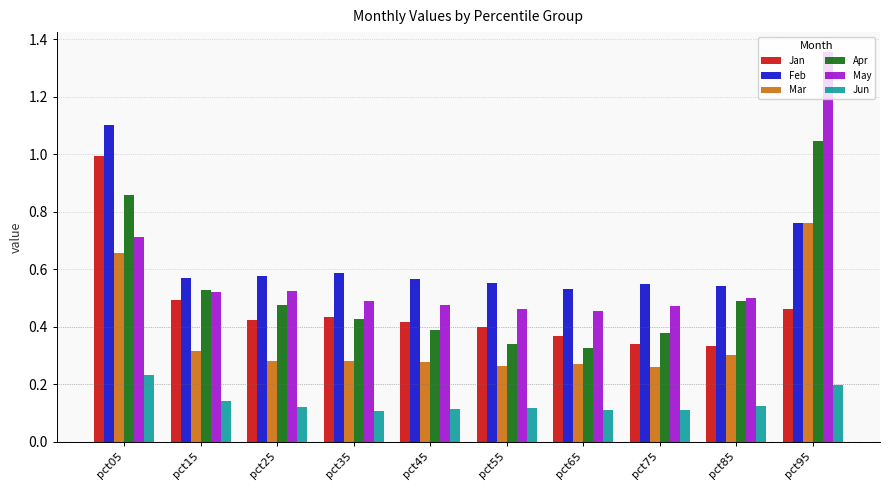

Rank the series at pct85 from lowest to highest value.

Jun, Mar, Jan, Apr, May, Feb